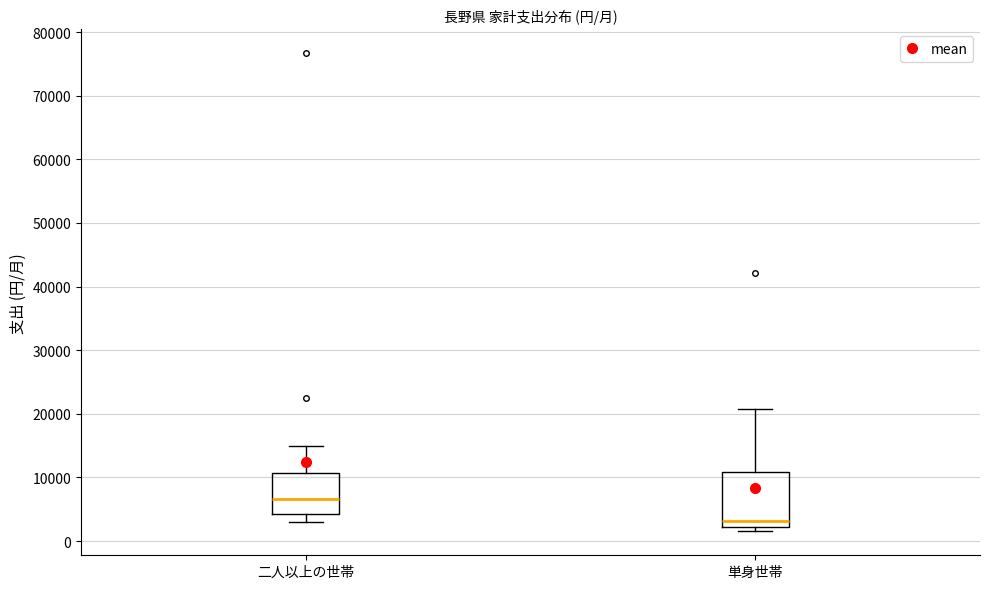

Comparing the boxes themselves (not the whiskers), which one is the tallest?

単身世帯